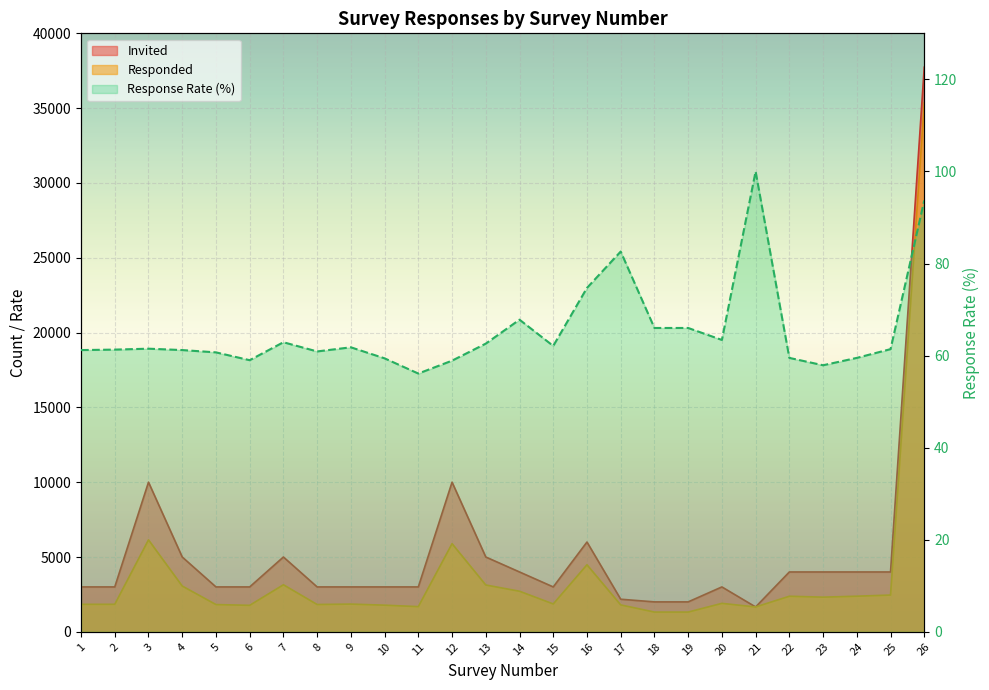

Is the value of Responded at 6 greater than the value of Response Rate at 1?

Yes